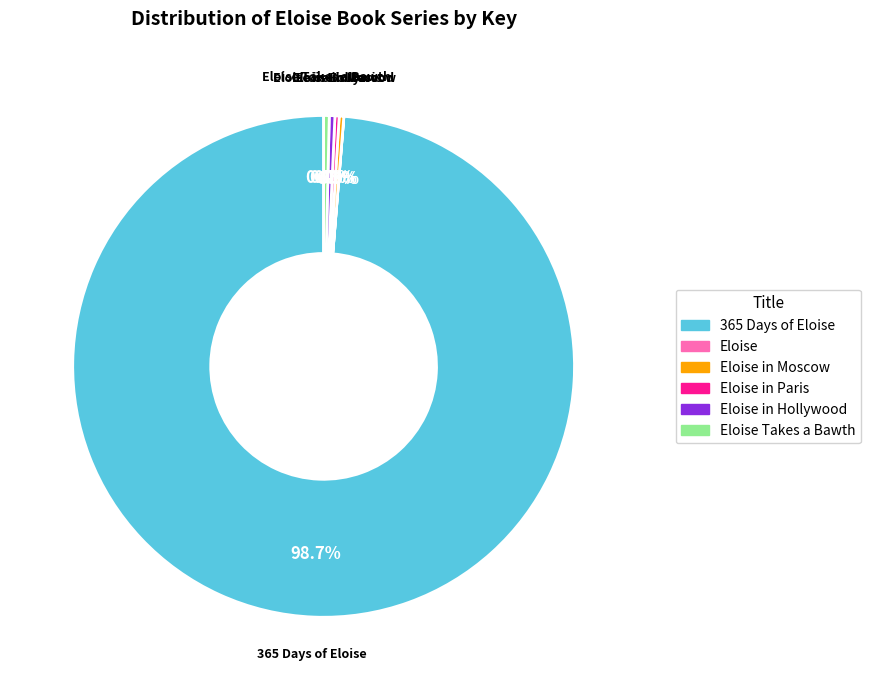

Is there a majority slice in this chart?

Yes